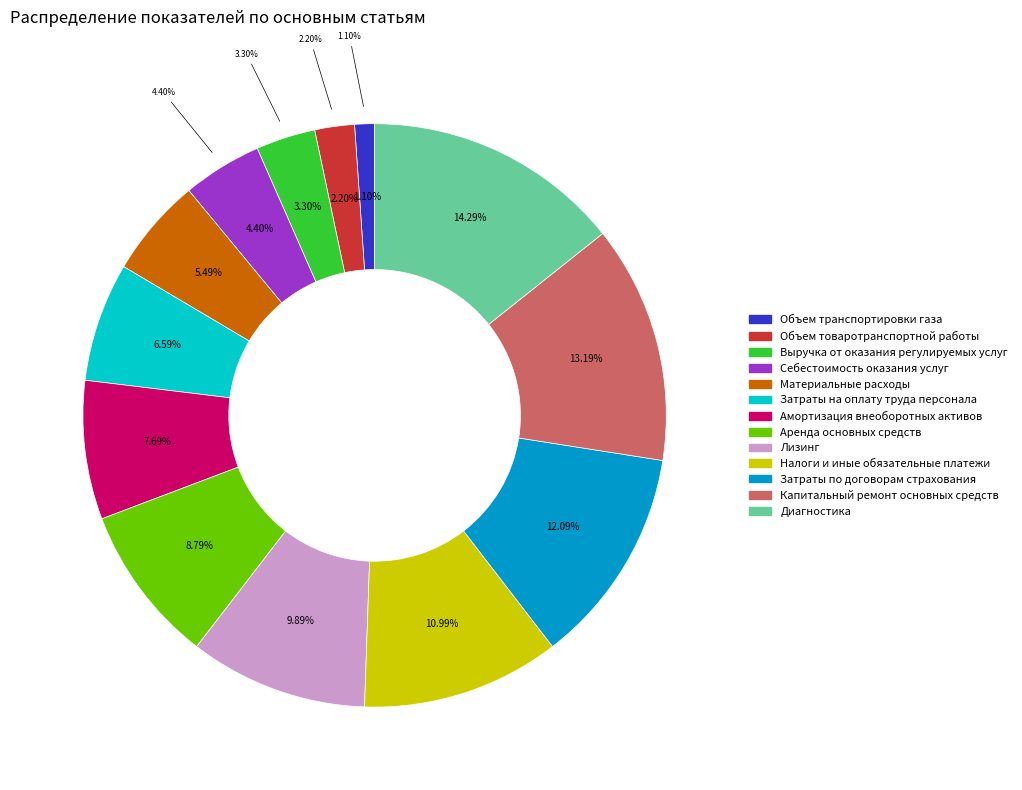

Is it true that Выручка от оказания регулируемых услуг is 3% of the pie?

True